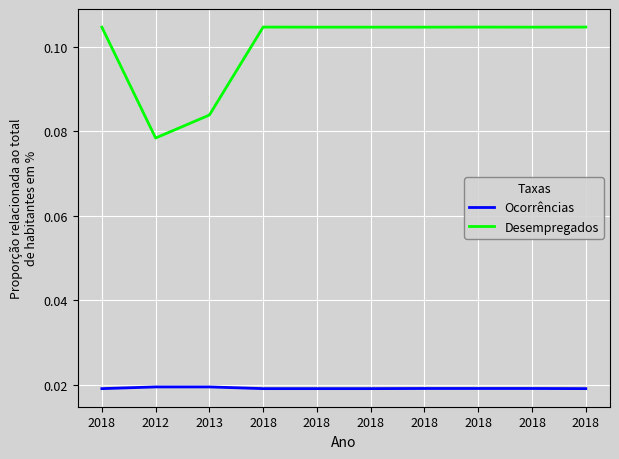

Does the chart display data point markers on the line(s)?

No